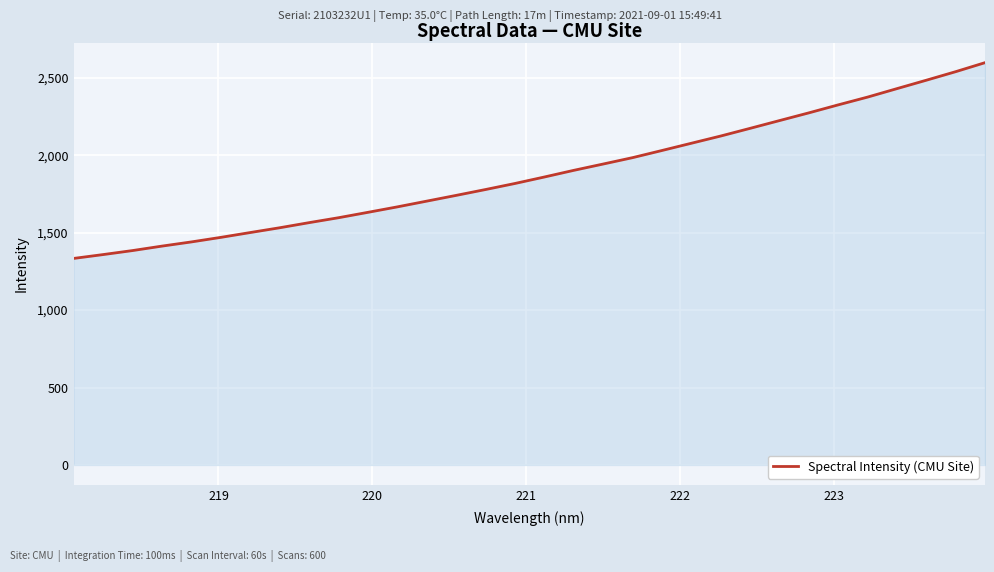

What is the greatest value displayed?

2598.0